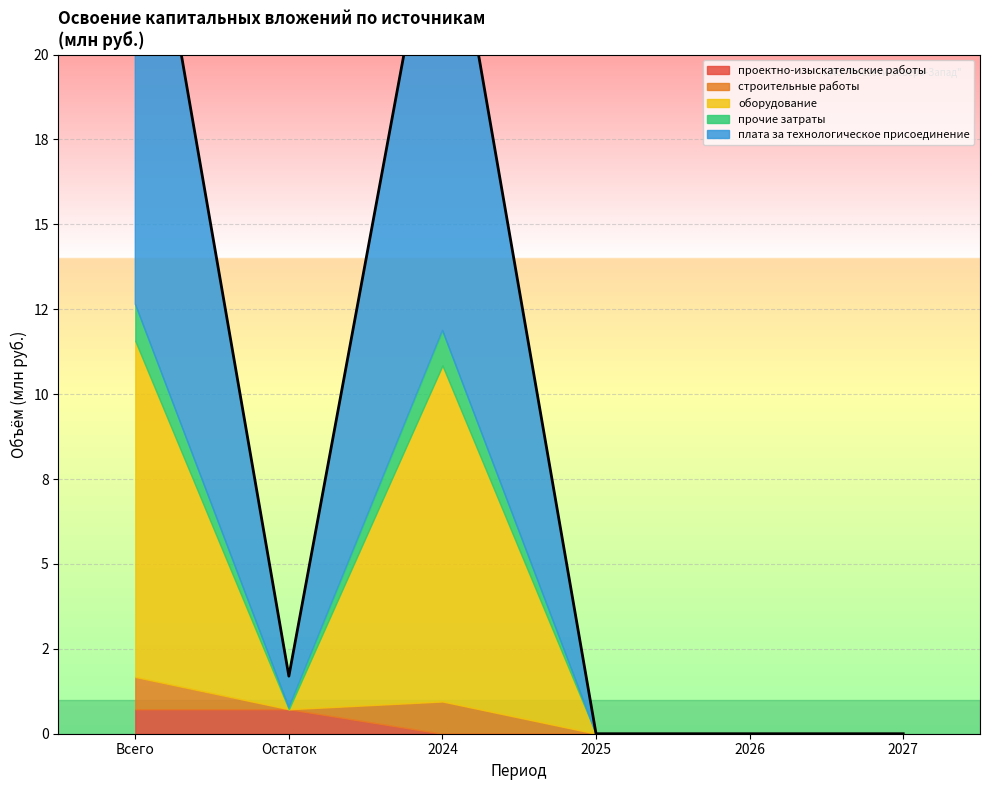

Reading right to left, list all the values displayed in this chart.

проектно-изыскательские работы: 0.0	0.0	0.0	0.0	0.7	0.7
строительные работы: 0.0	0.0	0.0	0.9	0.0	0.9
оборудование: 0.0	0.0	0.0	9.9	0.0	9.9
прочие затраты: 0.0	0.0	0.0	1.0	0.0	1.1
плата за технологическое присоединение: 0.0	0.0	0.0	14.3	0.9	15.2